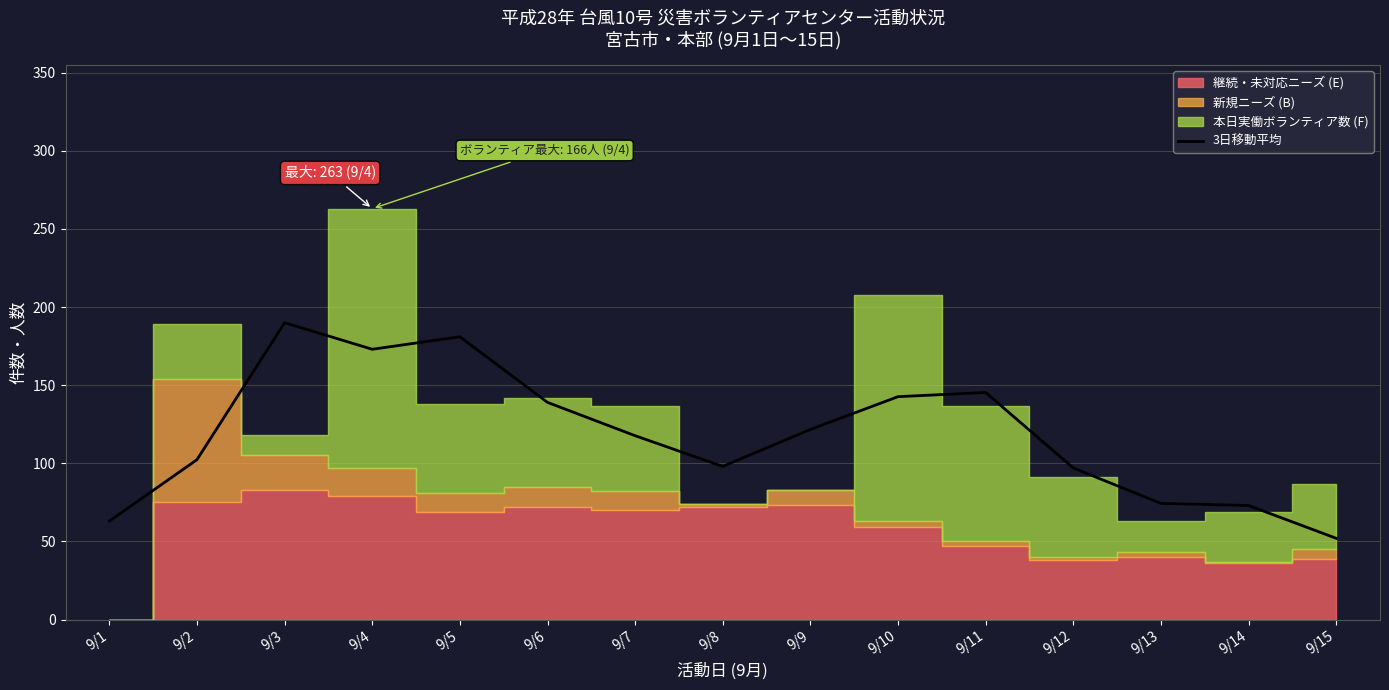

What is the minimum value shown in the chart?

52.0